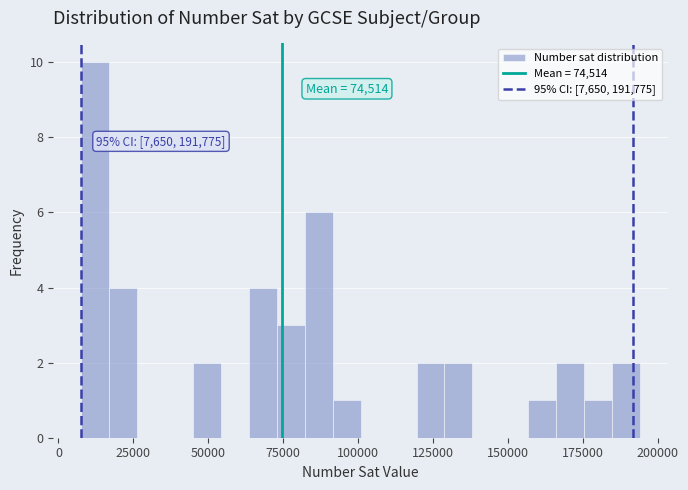

Around what value on the x-axis is the tallest bar? Give the approximate position of its centre, as read against the axis.

10000